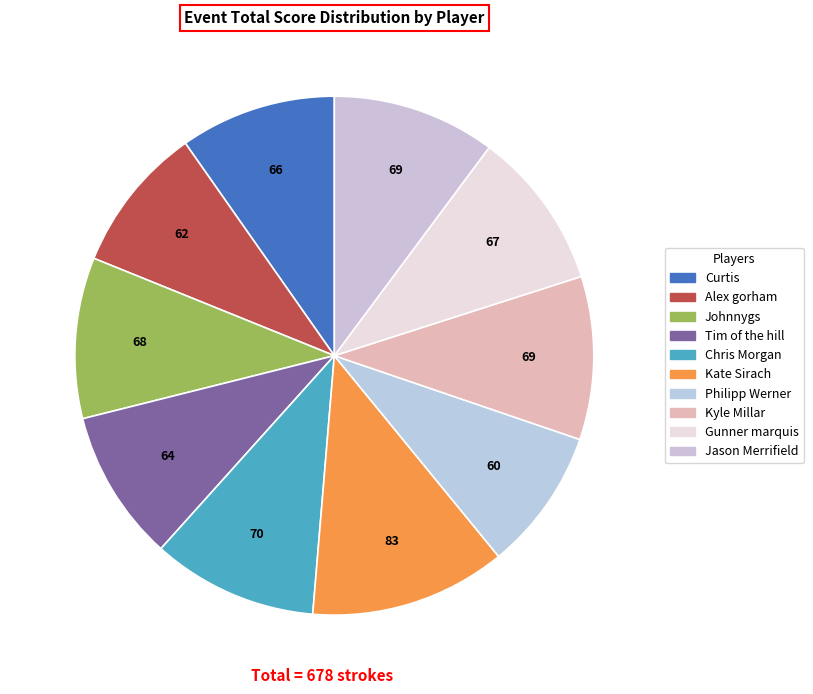

What percentage is the Kate Sirach slice, to the nearest percent?

12%